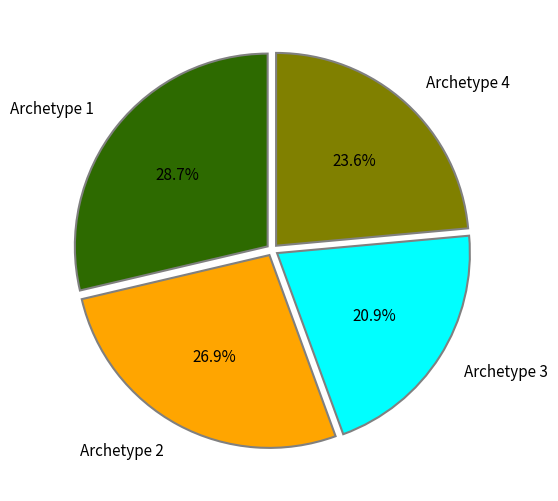

What percentage do Archetype 2 and Archetype 3 together represent?

47.8%